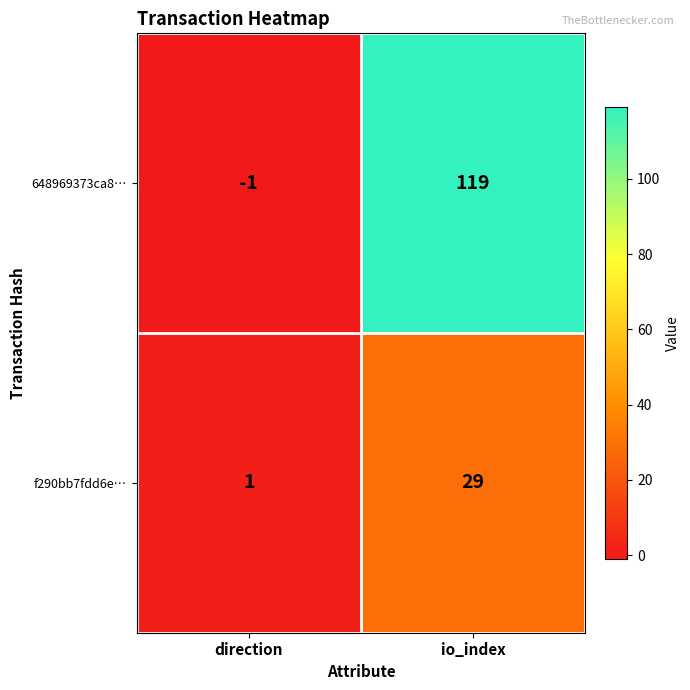

What value does the f290bb7fdd6e… series have at io_index, to the nearest 10?

30